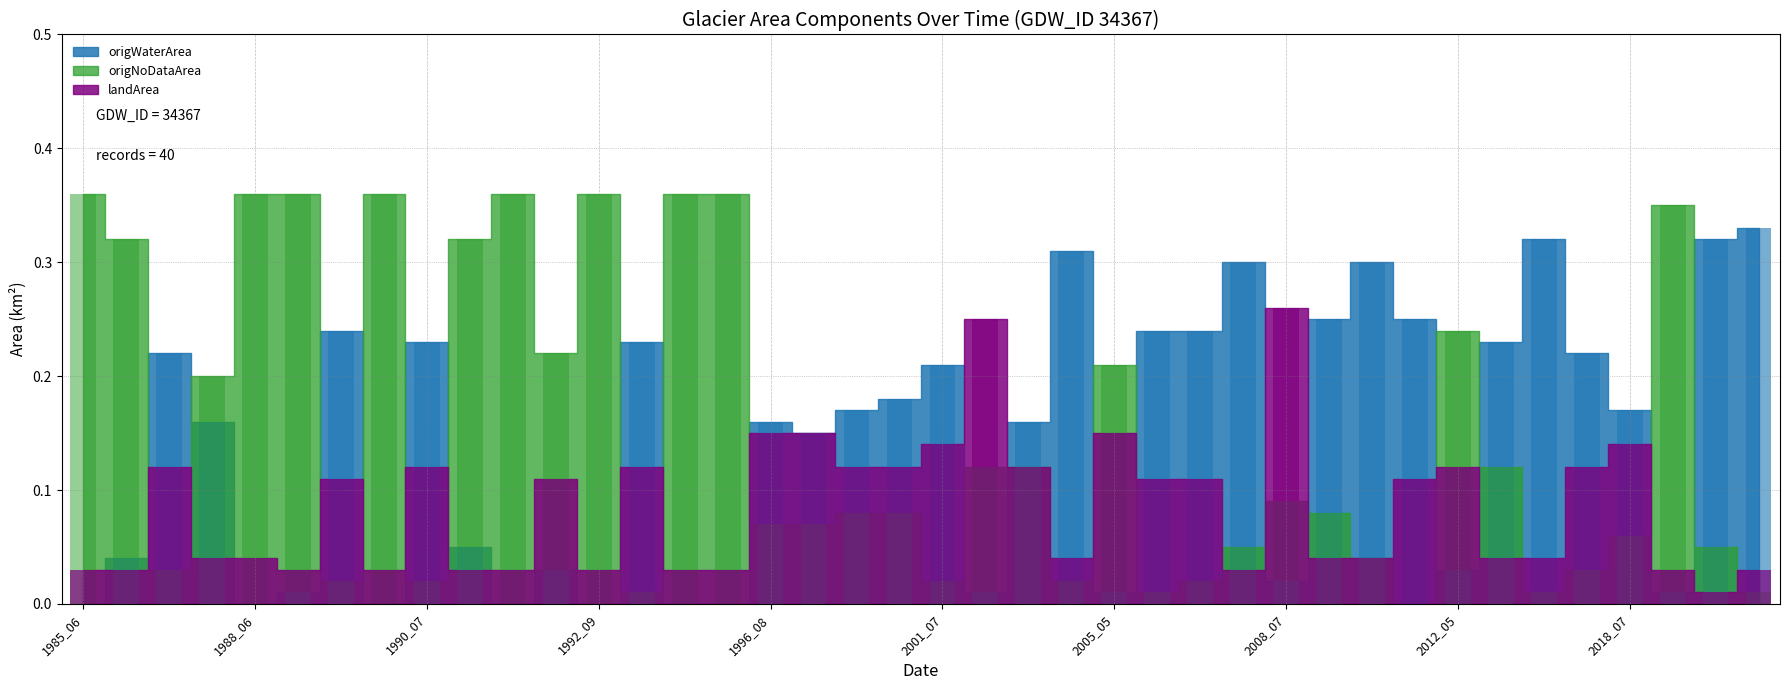

Rank the series at 1993_08 from highest to lowest value.

origWaterArea, landArea, origNoDataArea